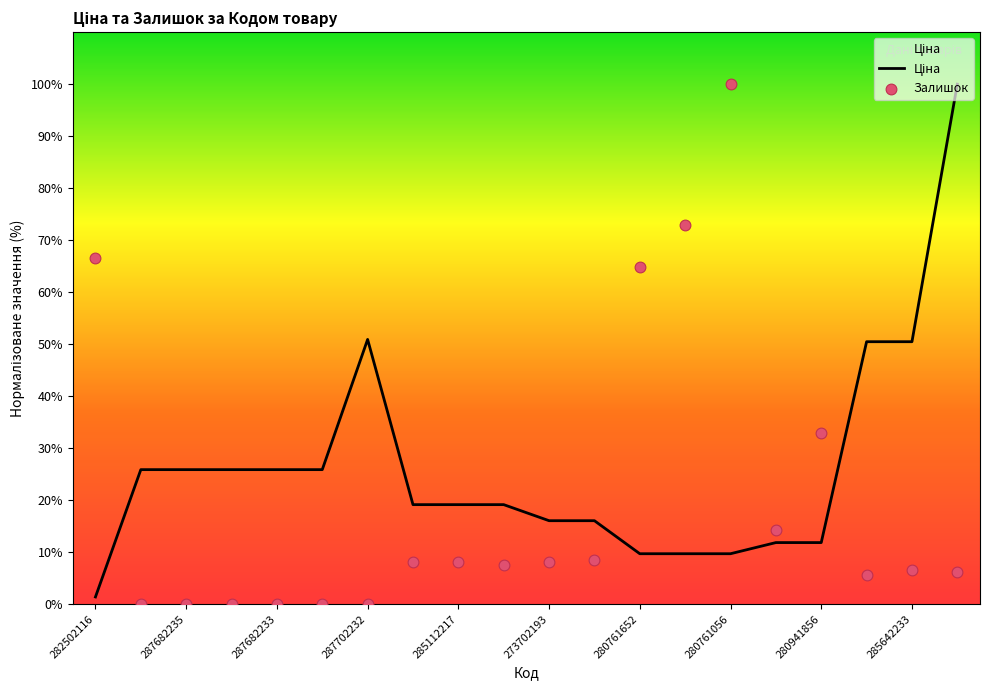

What are all the series names shown in the legend?

Ціна, Залишок